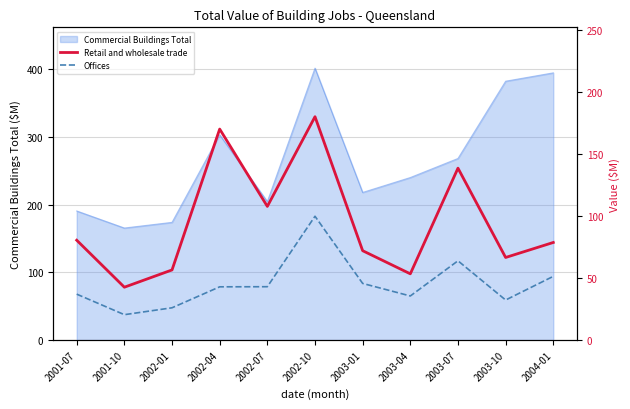

True or false: Offices and Retail and wholesale trade cross at least once.

False